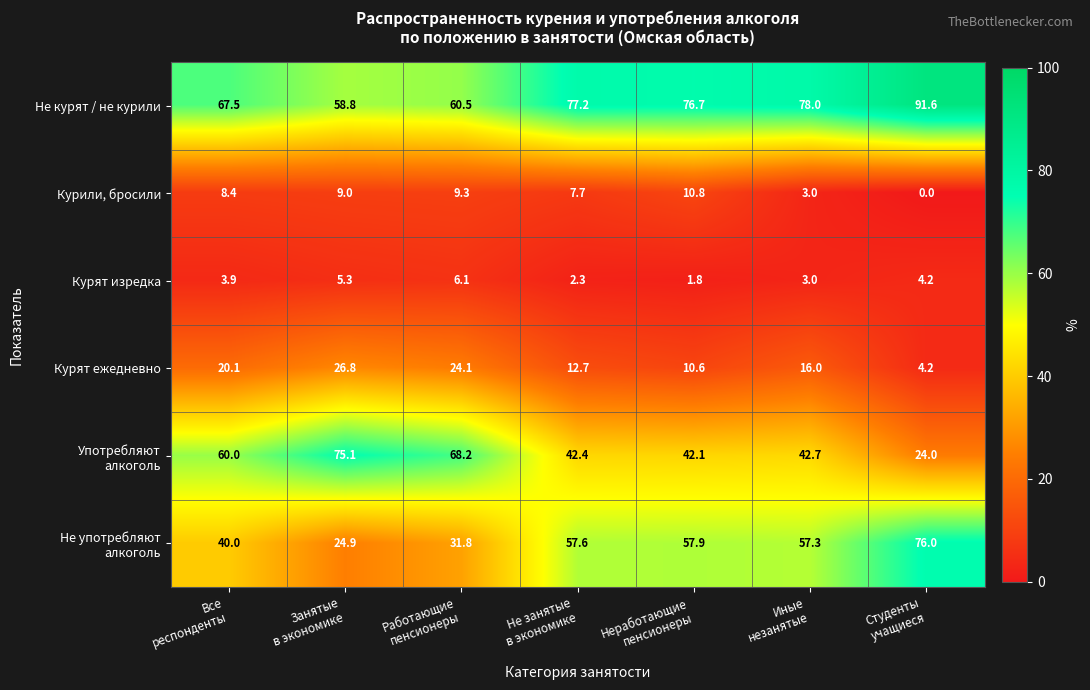

What is the difference between the maximum and minimum values in the Курят изредка series?

4.3